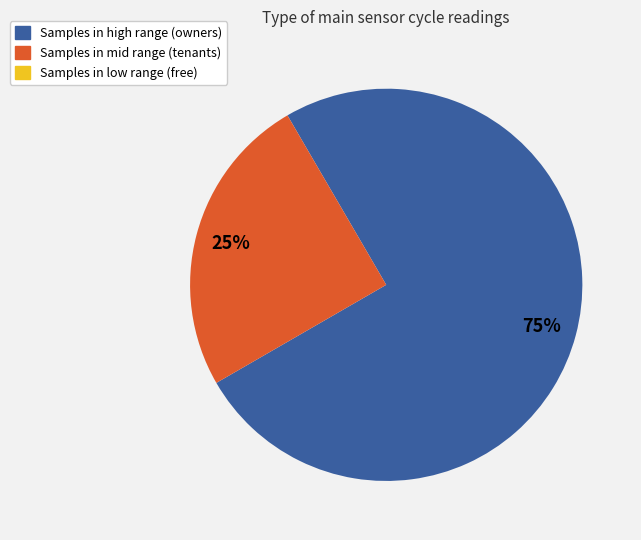

To the nearest percent, what is the difference between the largest and smallest slice percentages?

75%